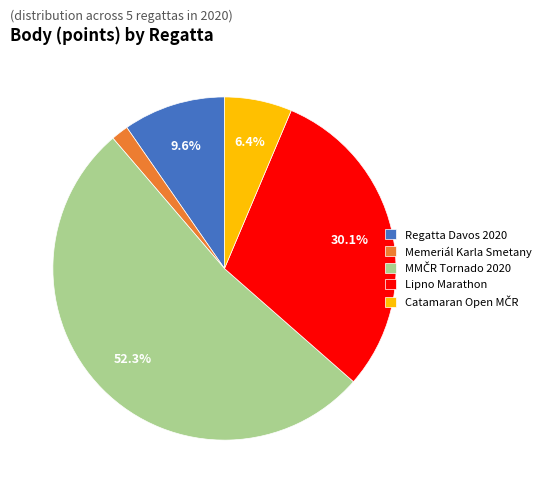

To the nearest percent, what portion does Regatta Davos 2020 represent?

10%